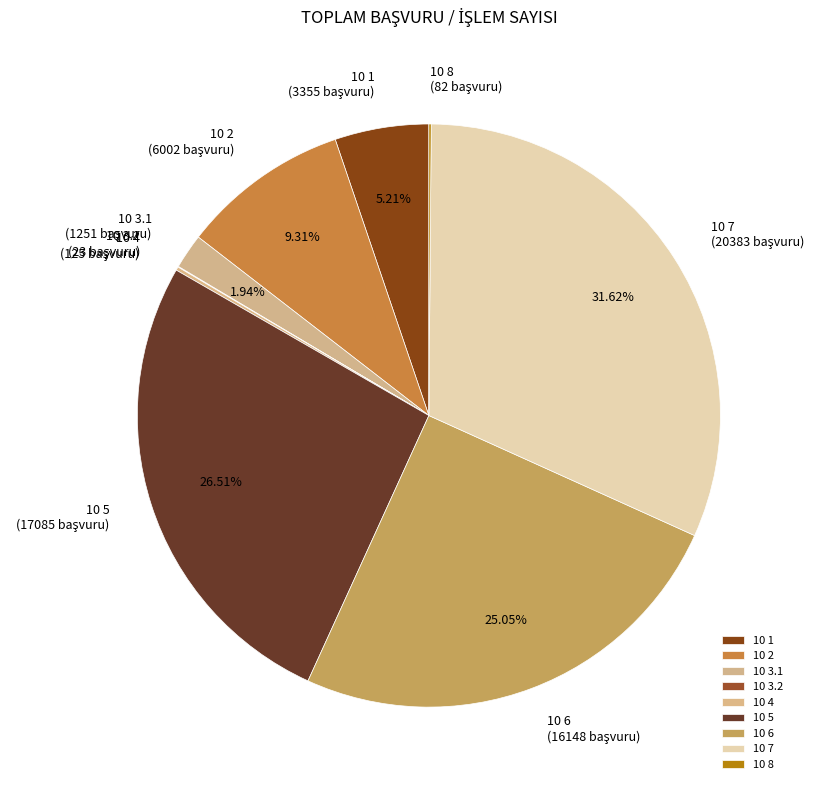

To the nearest percent, what is the difference between the 10 5 and 10 7 slice percentages?

5%